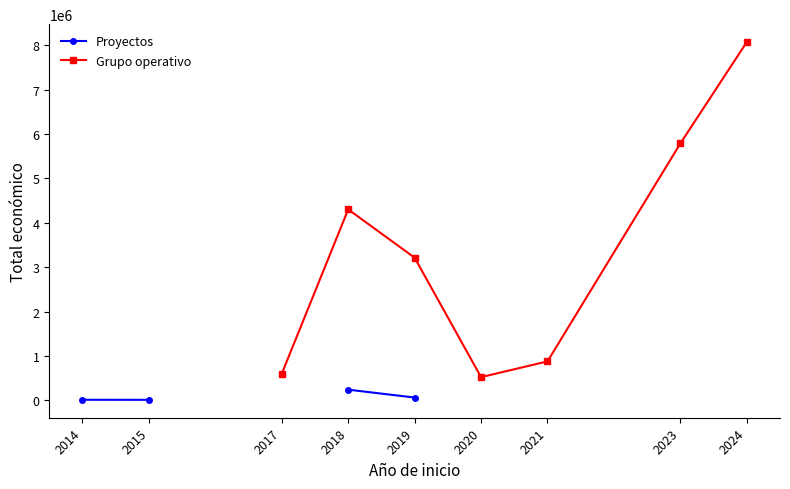

True or false: Proyectos and Grupo operativo cross at least once.

False